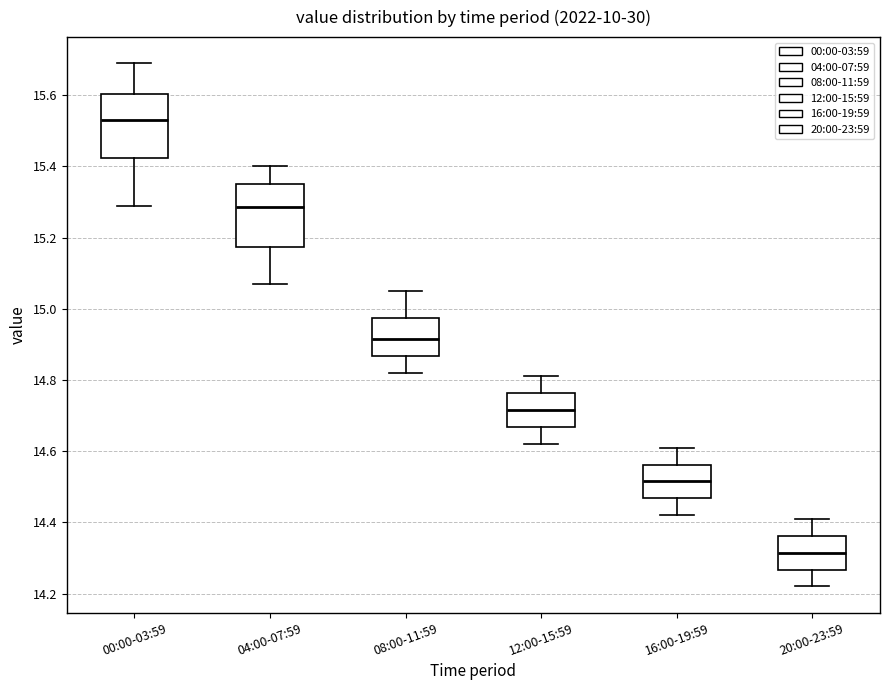

Reading left to right, read every box against the y-axis: the position of its median line, the range the box covers, and the ends of its whiskers. The values are not printed on the chart, so give them approximately, as read against the axis.

00:00-03:59: median 15.54, box 15.42 to 15.60, whiskers 15.30 to 15.70
04:00-07:59: median 15.28, box 15.18 to 15.36, whiskers 15.08 to 15.40
08:00-11:59: median 14.92, box 14.86 to 14.98, whiskers 14.82 to 15.06
12:00-15:59: median 14.72, box 14.66 to 14.76, whiskers 14.62 to 14.82
16:00-19:59: median 14.52, box 14.46 to 14.56, whiskers 14.42 to 14.62
20:00-23:59: median 14.32, box 14.26 to 14.36, whiskers 14.22 to 14.42